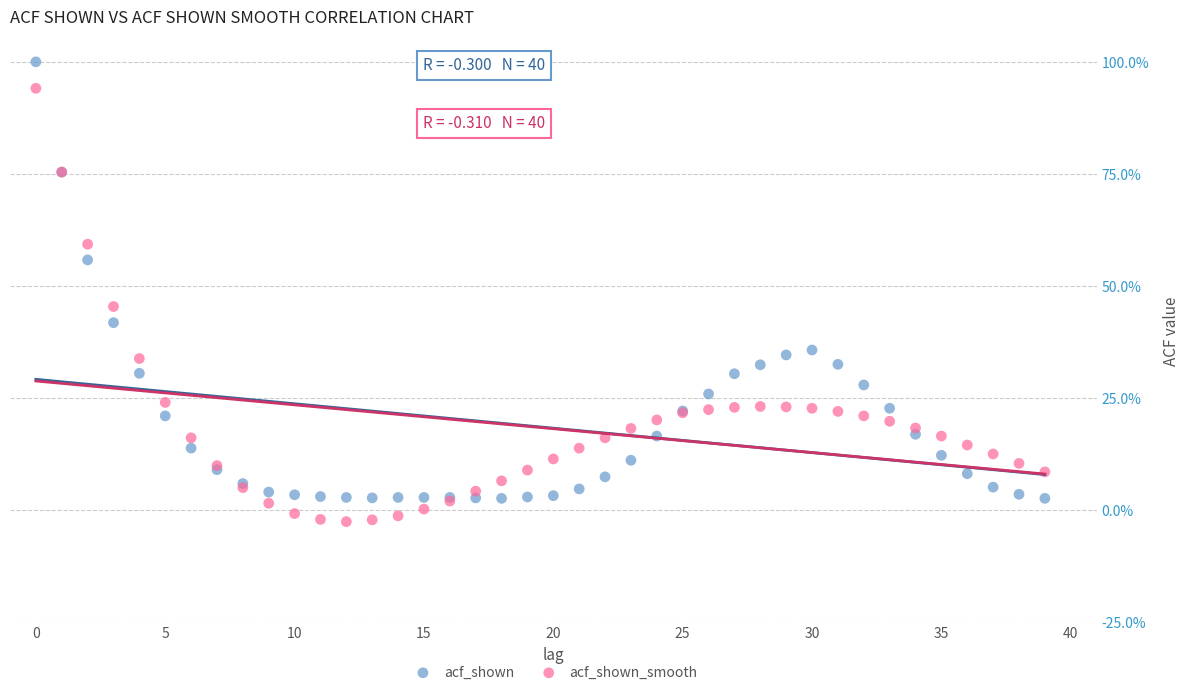

Which series contains the lowest Y value?

acf_shown_smooth